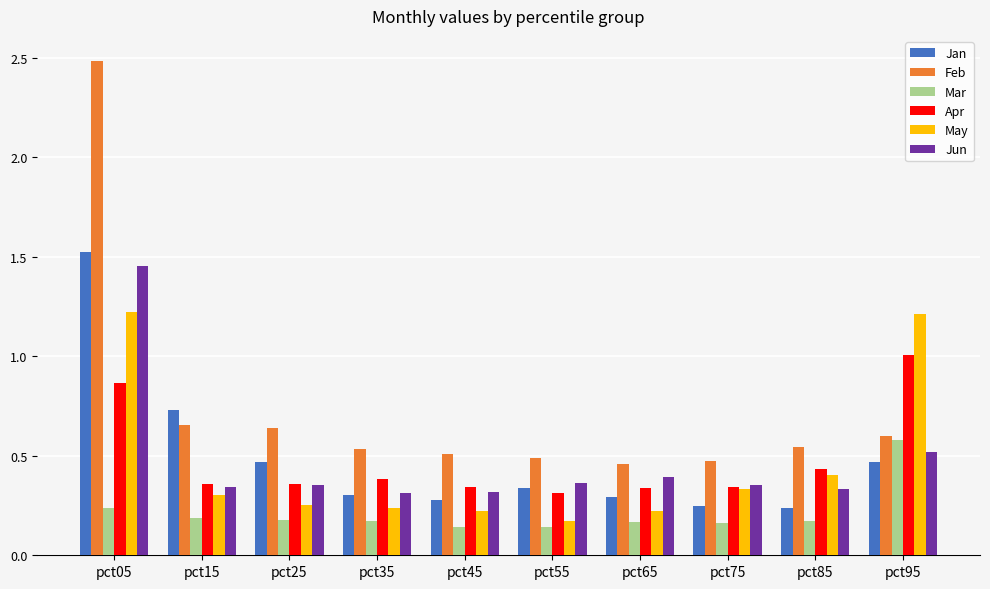

Which series has the largest total across all categories?

Feb